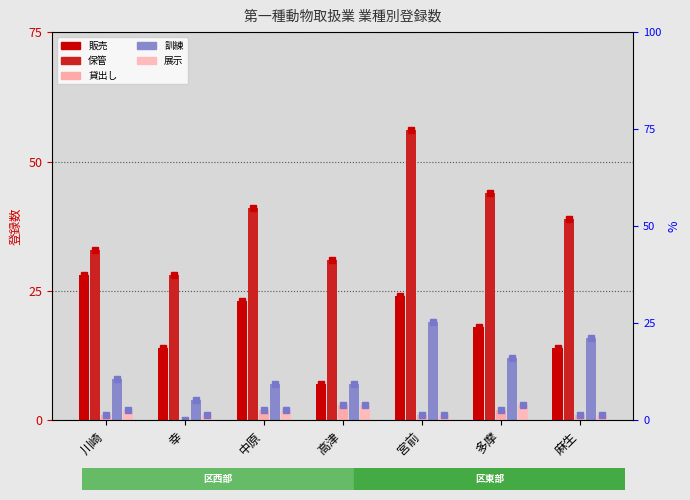

At which label is 訓練 closest to 11?

多摩